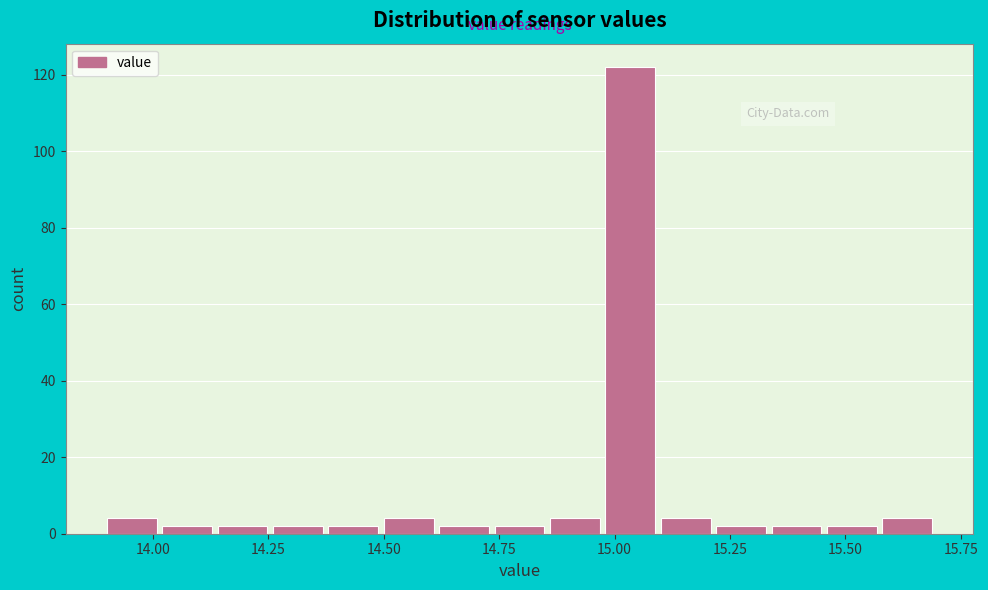

Around what value on the x-axis is the tallest bar? Give the approximate position of its centre, as read against the axis.

15.05